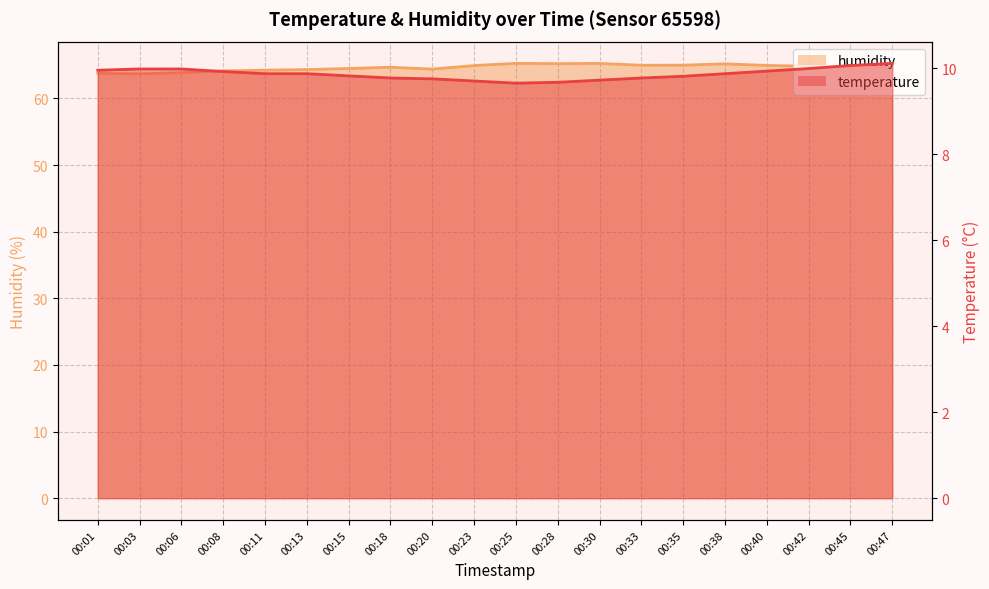

True or false: temperature_line and humidity_line intersect in this chart.

False